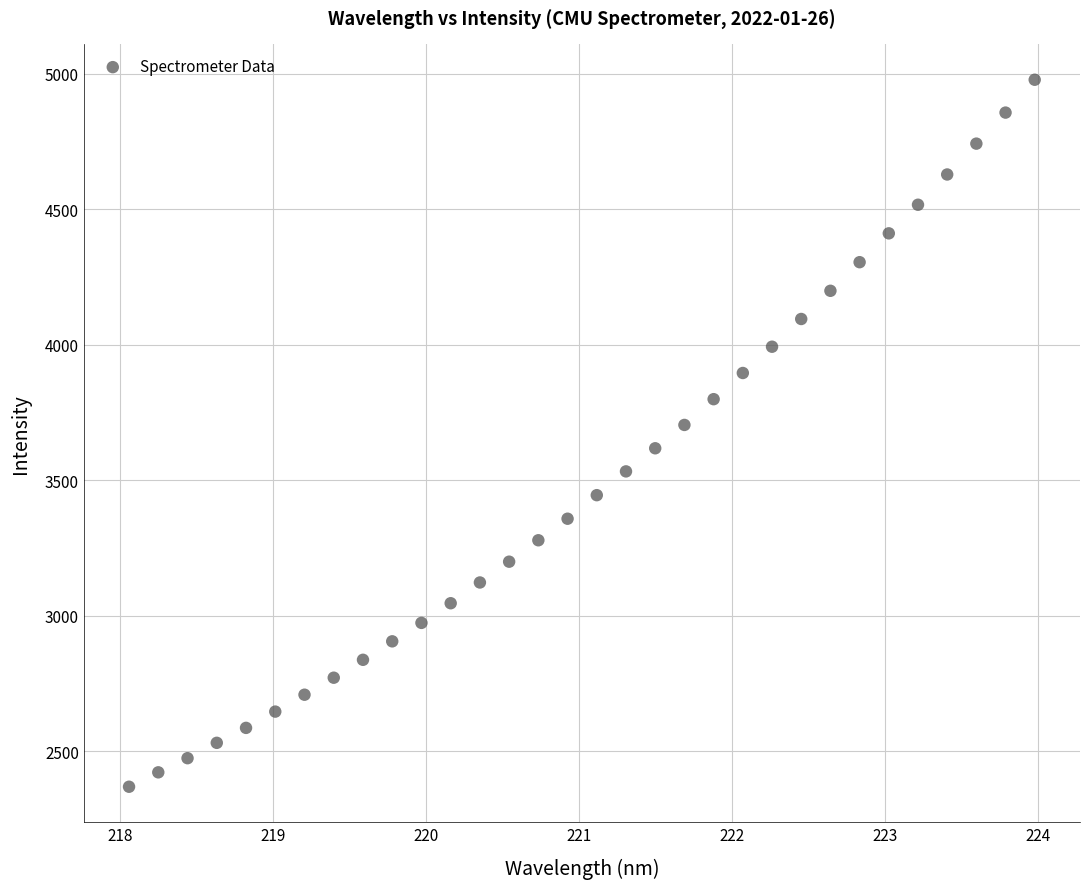

What is the range of Y values (max minus min)?

2608.7